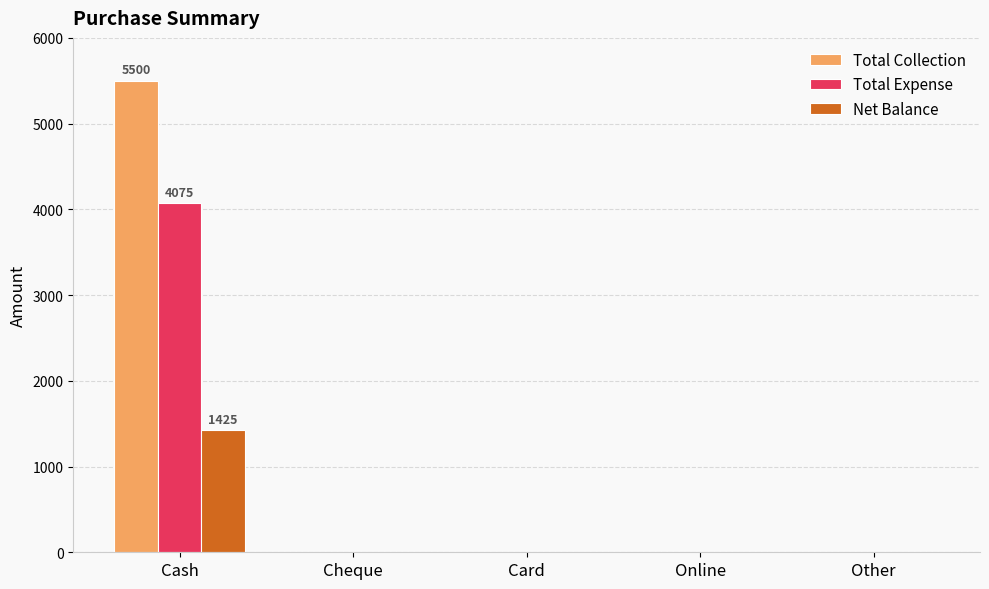

What are all the series names shown in the legend?

Total Collection, Total Expense, Net Balance